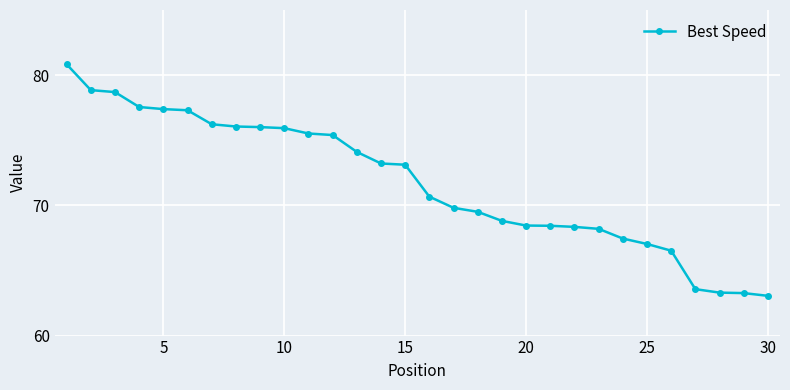

What is the greatest value displayed?

80.8